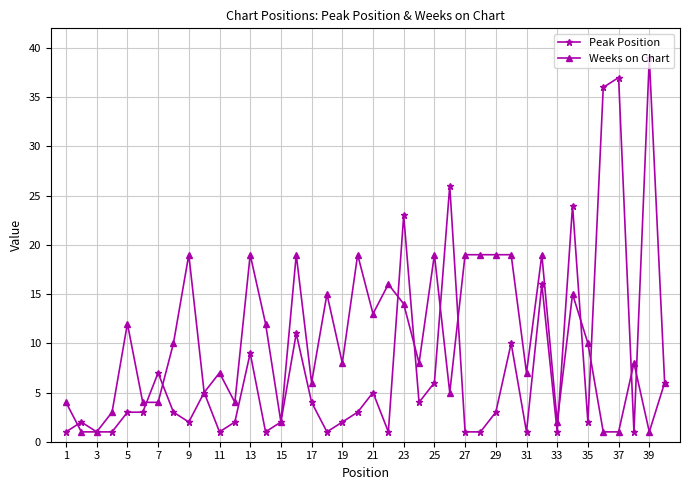

At how many categories does at least one series exceed 18?

16